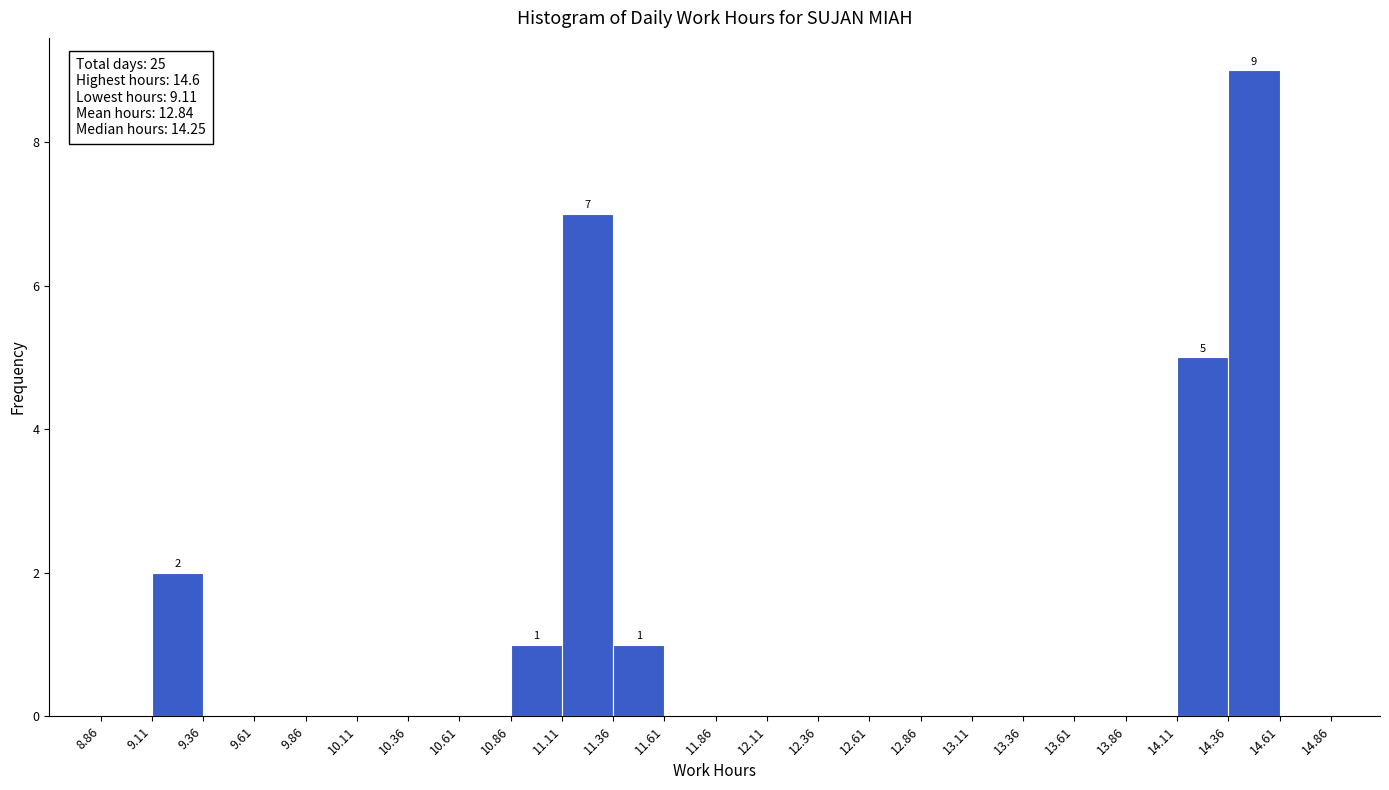

Over which range of the x-axis is the bar tallest?

14.36 to 14.61